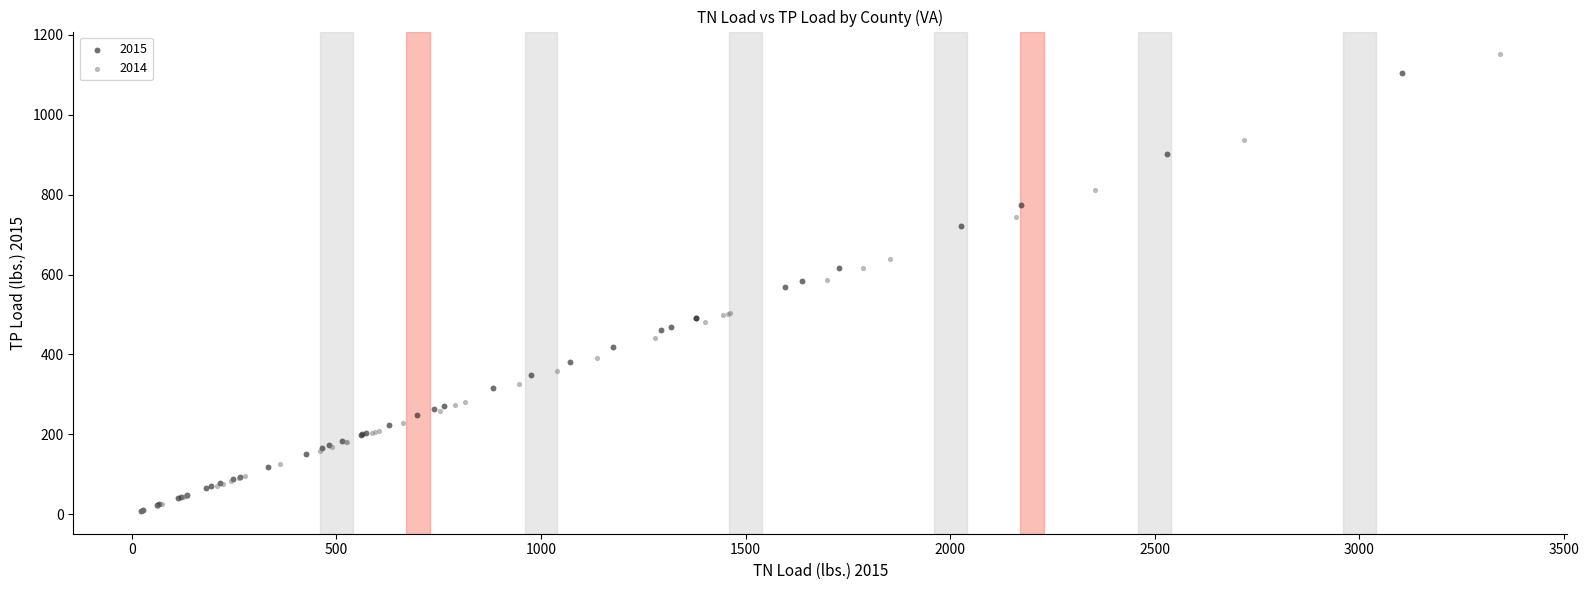

What are all the series names shown in the legend?

2015, 2014